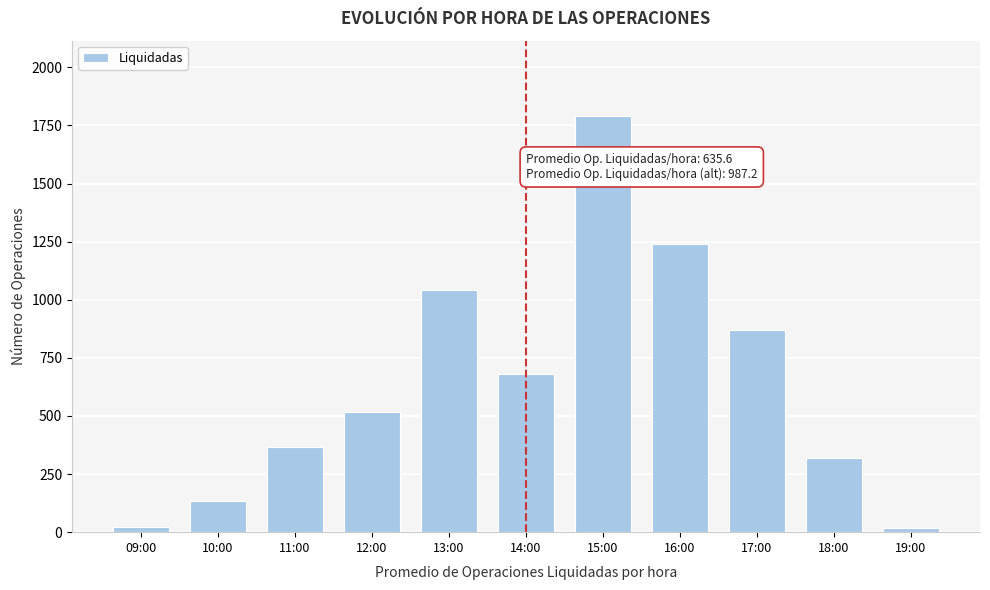

What is the maximum value shown in the chart?

1792.0